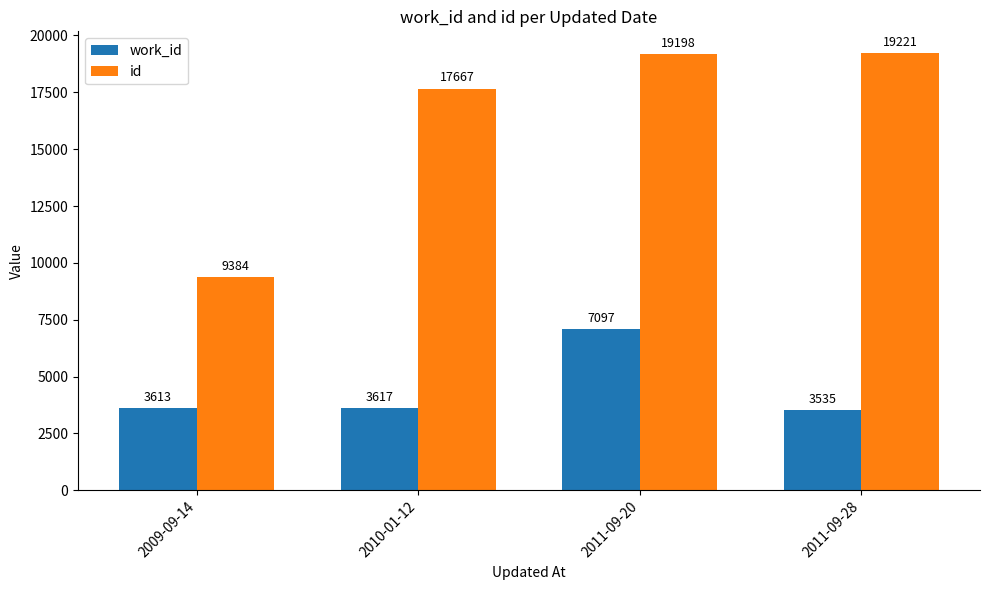

How many distinct data groups are displayed?

2